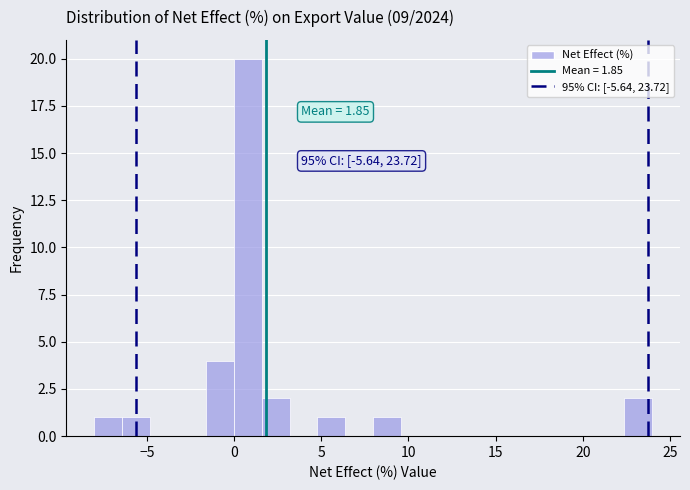

Read against the x-axis, roughly where is the centre of the tallest bar?

1.0